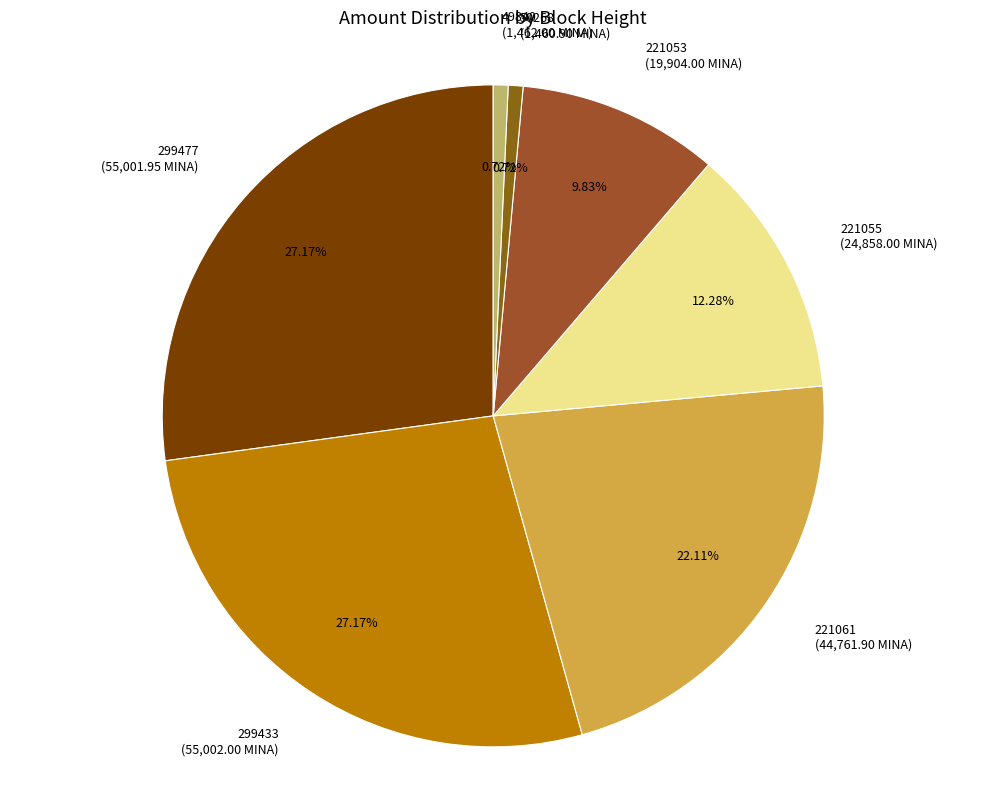

To the nearest percent, what portion does 50268 represent?

1%